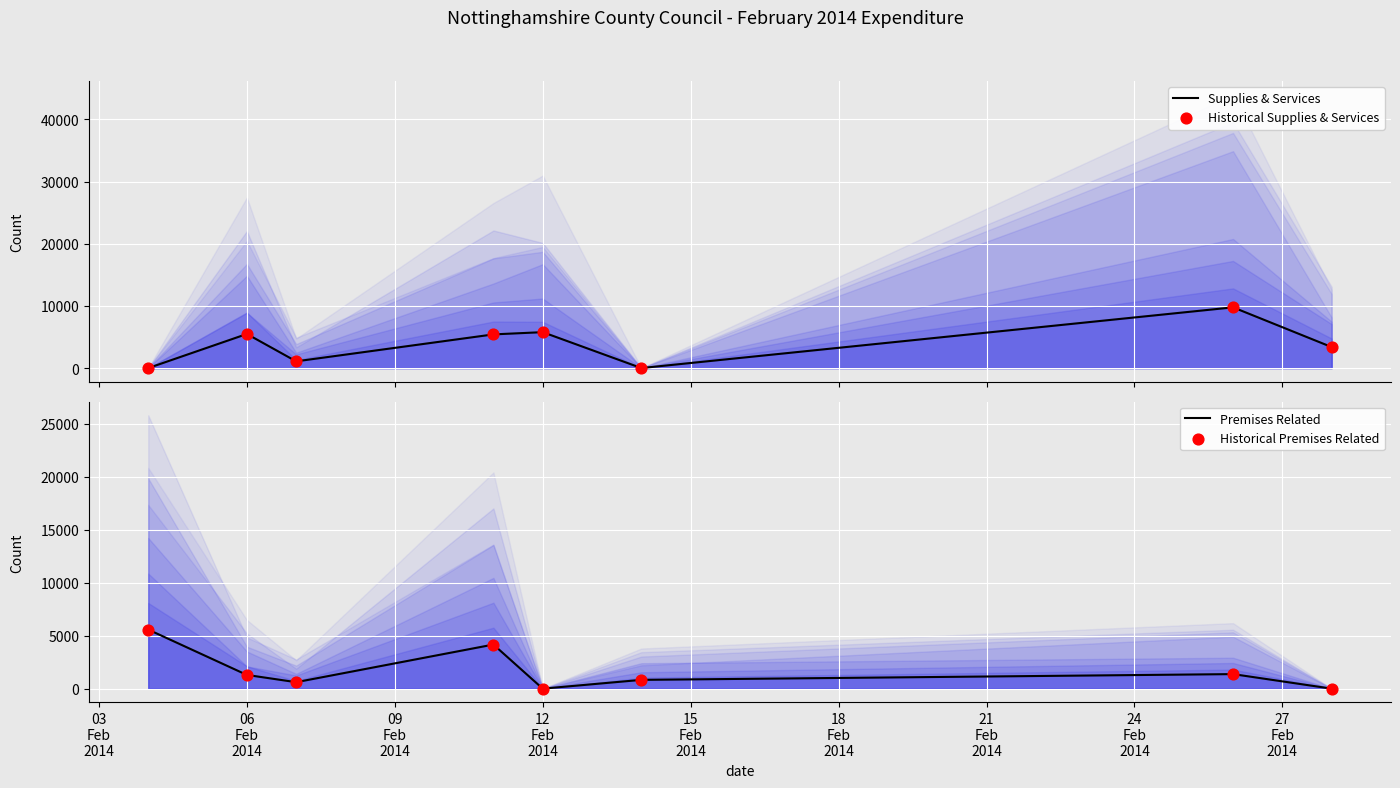

Which series contains the lowest Y value?

Supplies & Services